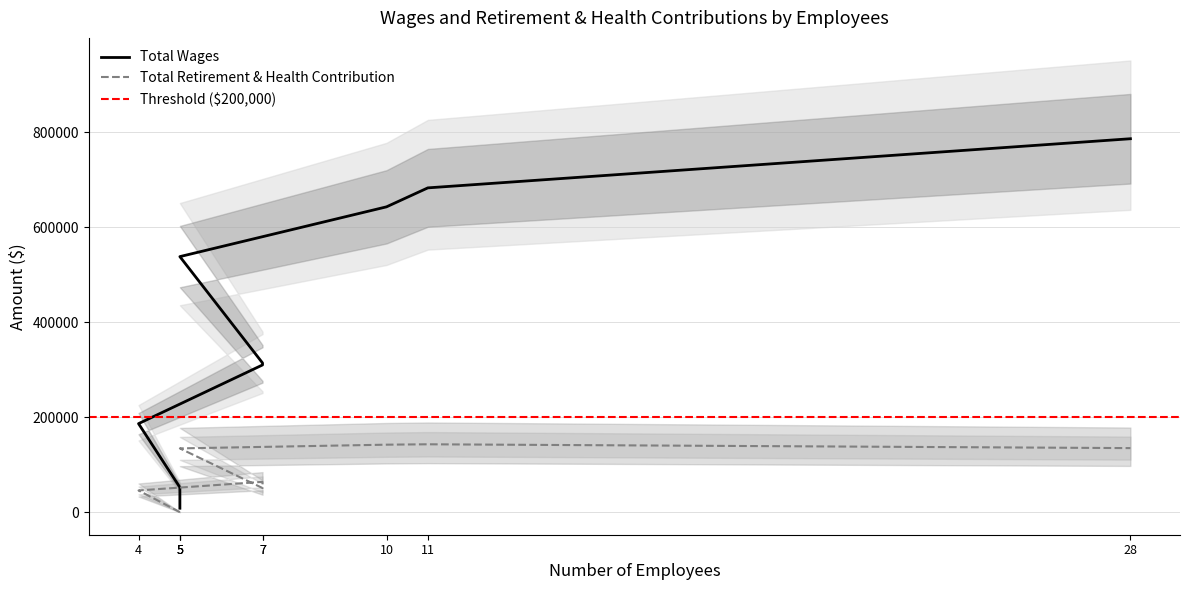

Which series has the largest range (max minus min)?

Total Wages